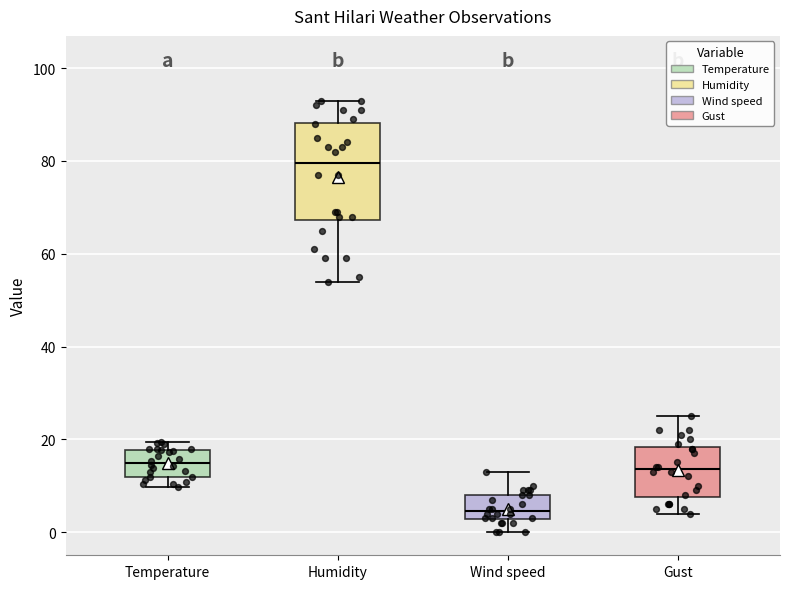

Comparing the boxes themselves (not the whiskers), which one is the tallest?

Humidity